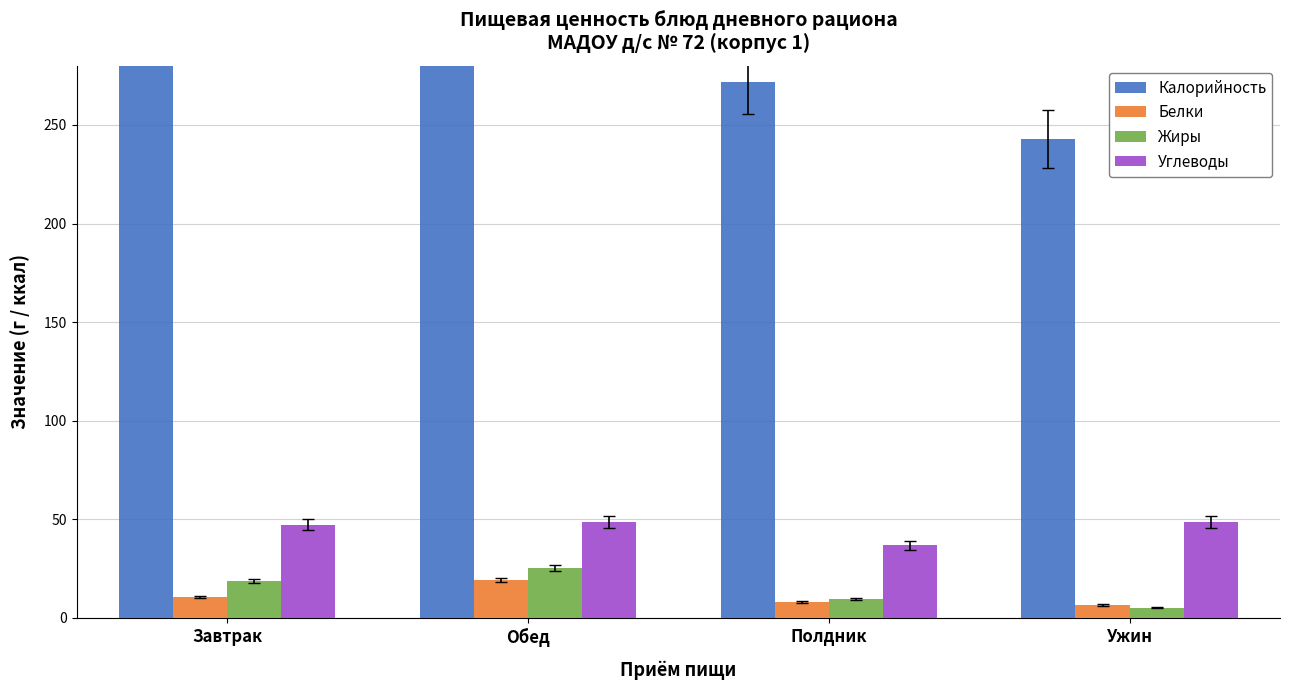

Rank the categories by Калорийность value from lowest to highest.

Ужин, Полдник, Завтрак, Обед